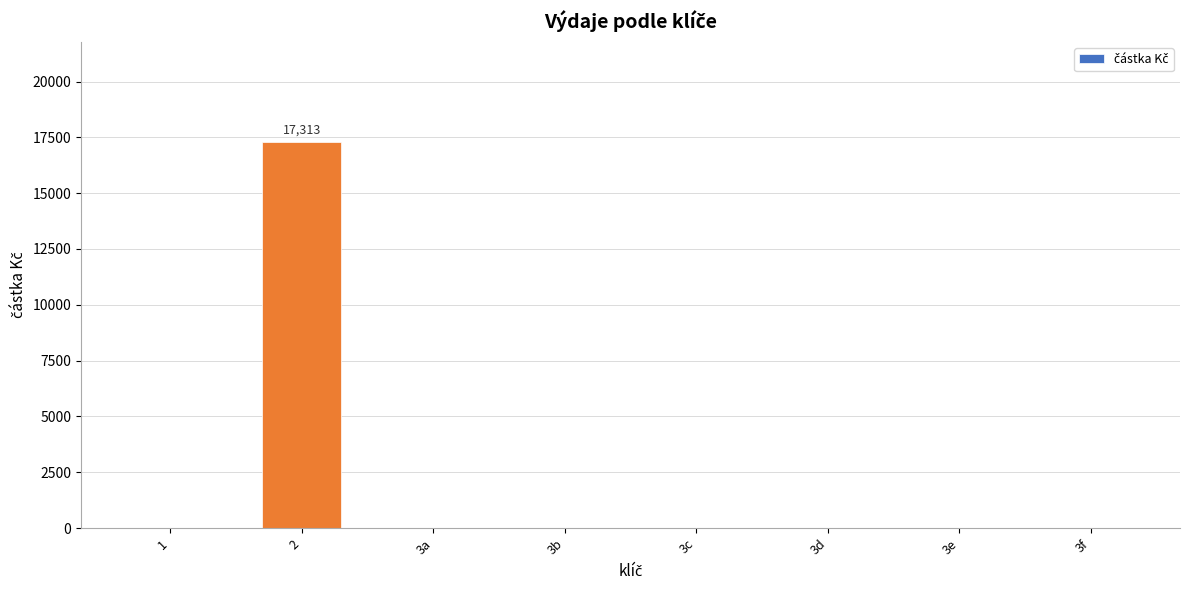

Reading right to left, what are all the values shown in this chart?

3f=0	3e=0	3d=0	3c=0	3b=0	3a=0	2=17313	1=0